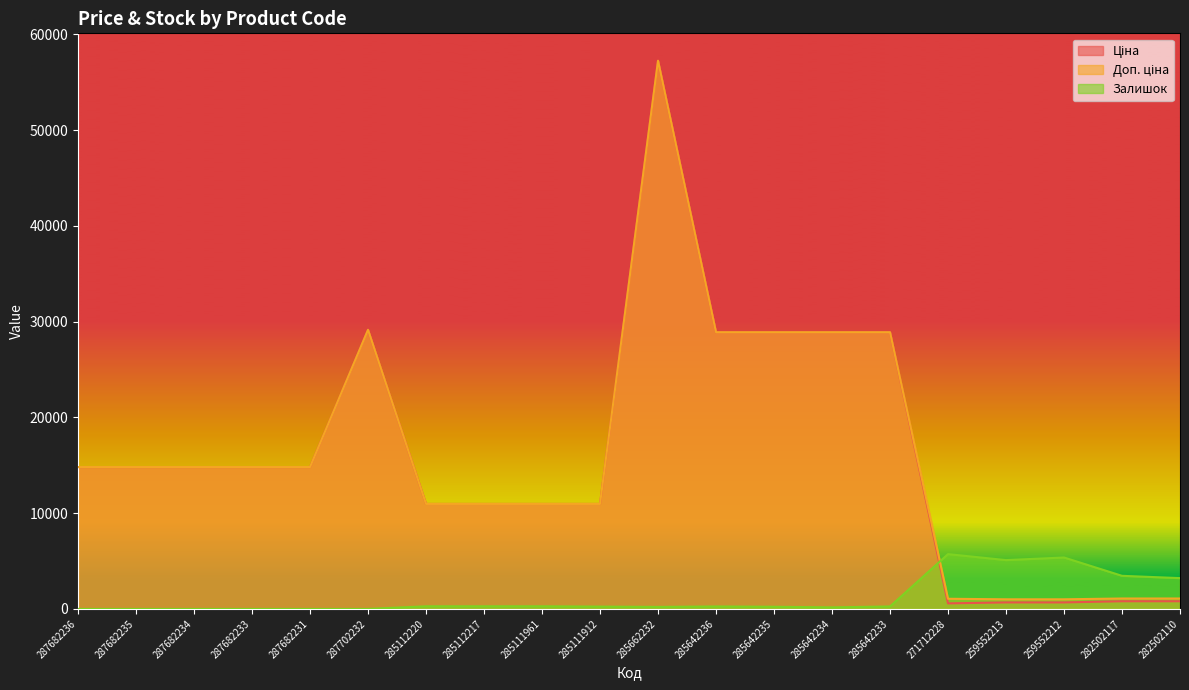

Is it true that Залишок equals 1759.4 at 282502110?

False